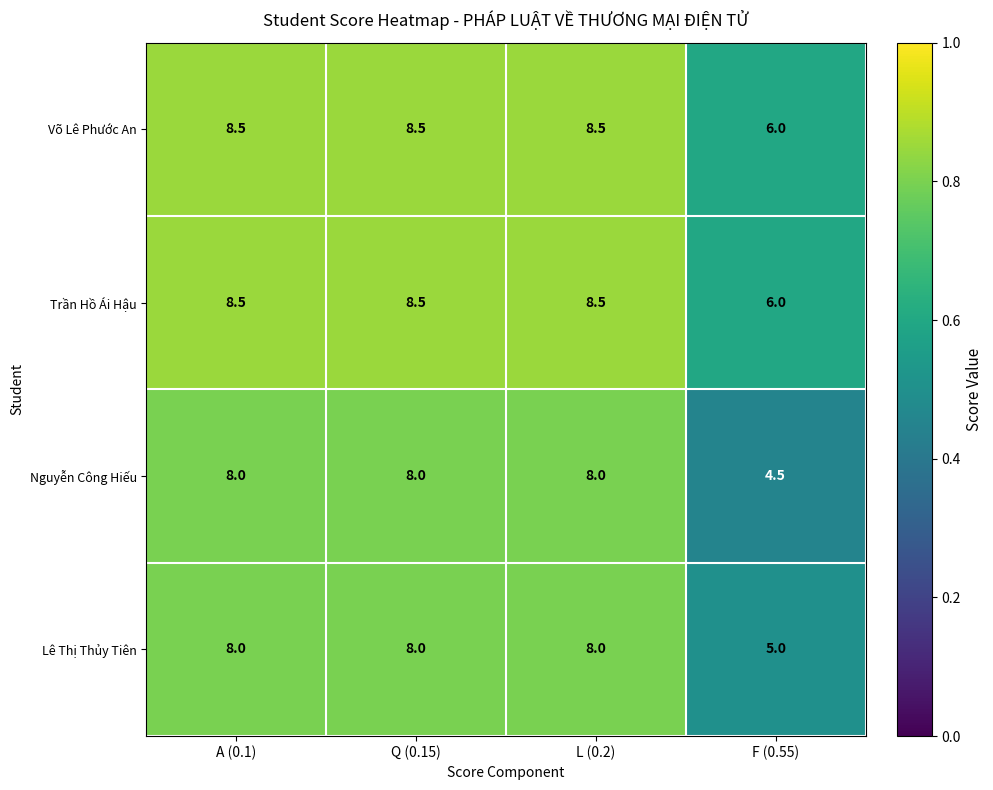

What is the sum of all Lê Thị Thủy Tiên values?

29.0